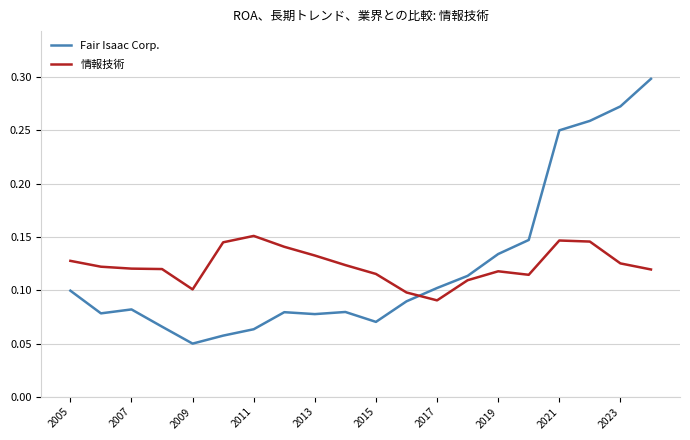

List the series in order of their peak value, lowest first.

情報技術, Fair Isaac Corp.